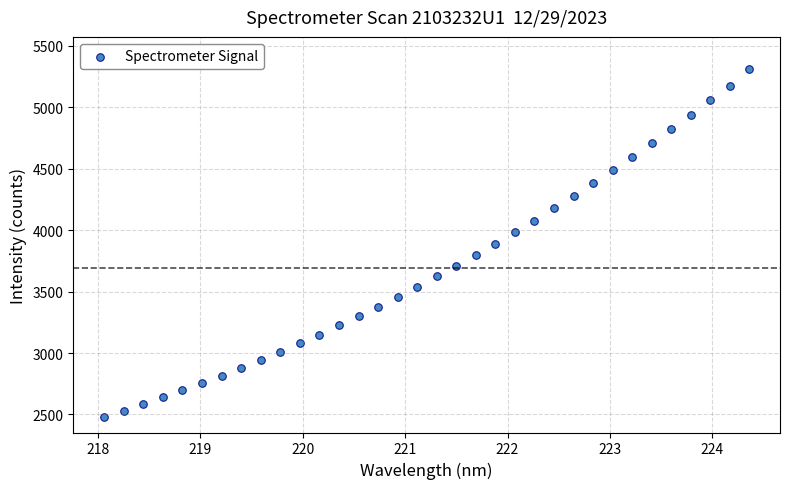

What is the range of X values (max minus min)?

6.3